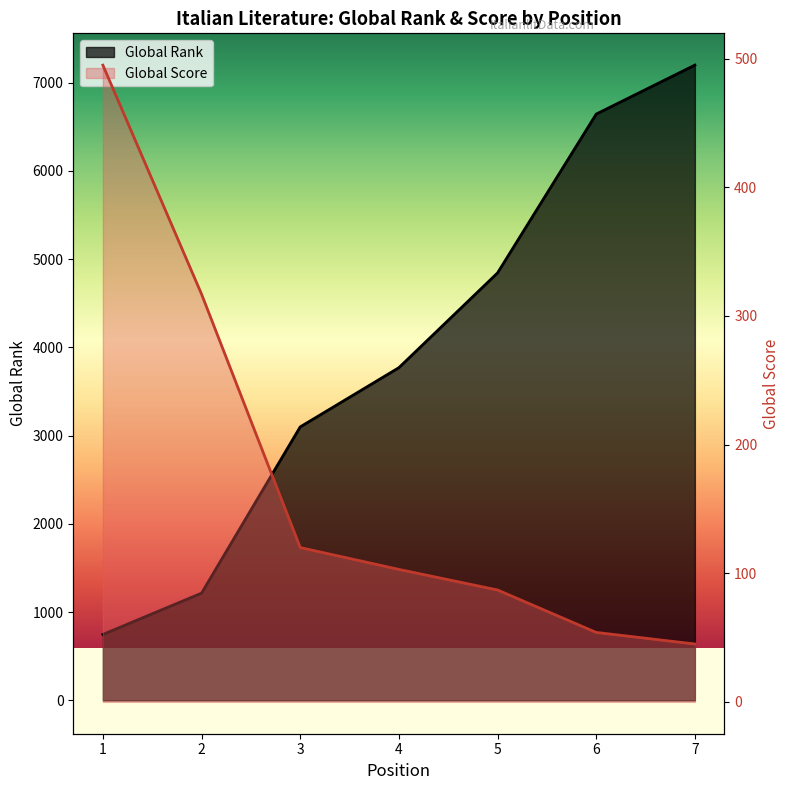

Which series has the largest total across all categories?

Global Rank